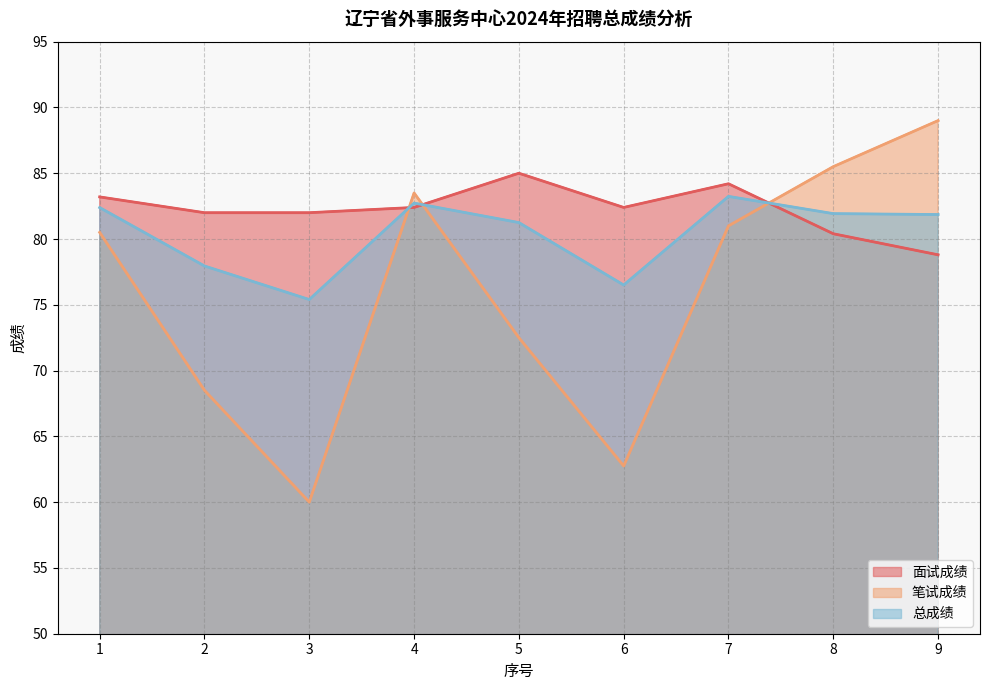

What is the average value of the 笔试成绩 series?

75.9